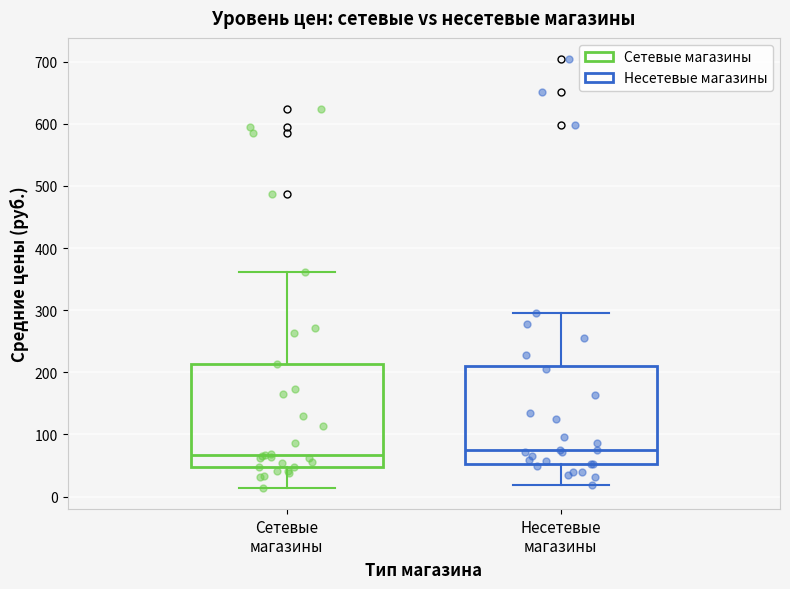

Reading left to right, read every box against the y-axis: the position of its median line, the range the box covers, and the ends of its whiskers. The values are not printed on the chart, so give them approximately, as read against the axis.

Сетевые магазины: median 70, box 50 to 210, whiskers 10 to 360
Несетевые магазины: median 80, box 50 to 210, whiskers 20 to 300